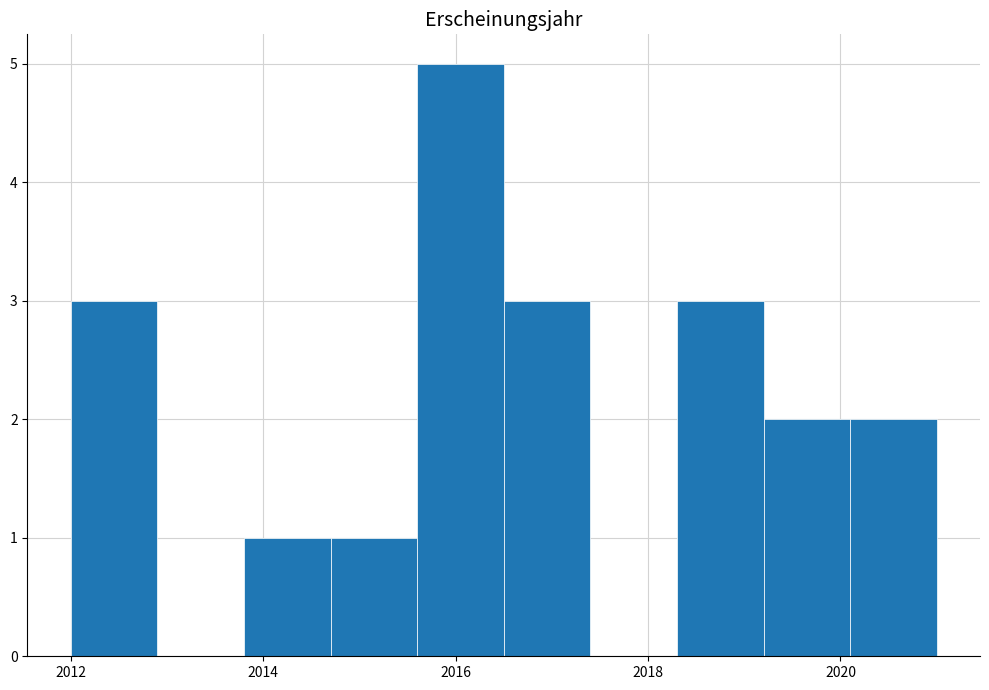

How tall is the bar that spans 2020.1 to 2021.0 on the x-axis? Neither the bar edges nor the heights are printed on the chart, so give them approximately, as read against the axes.

2